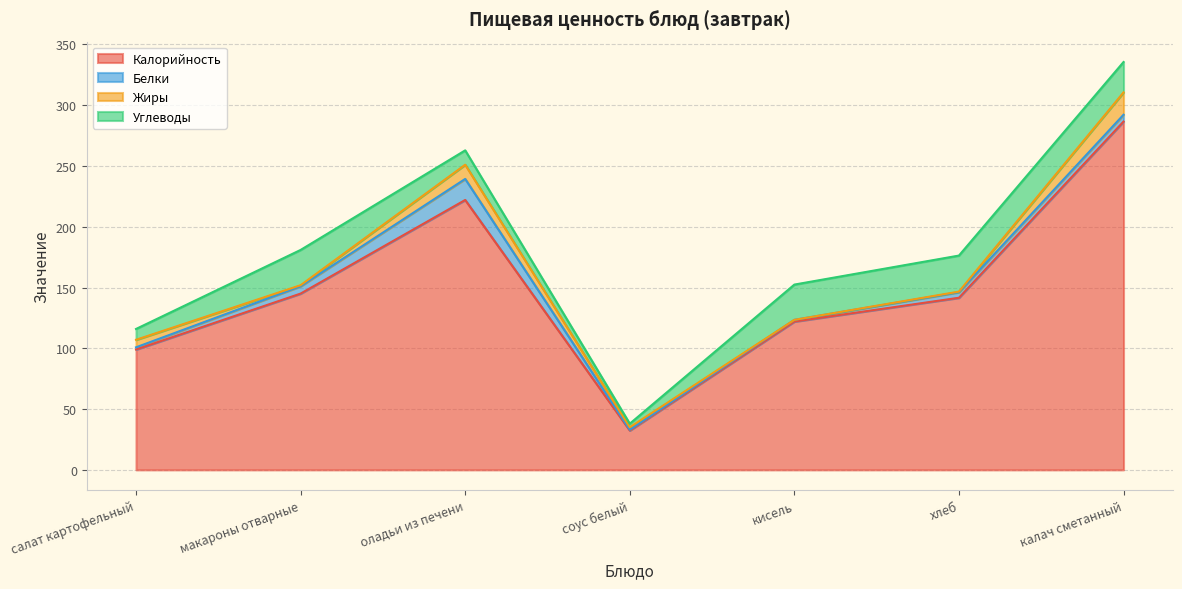

Is the value of Калорийность at макароны отварные greater than the value of Белки at соус белый?

Yes